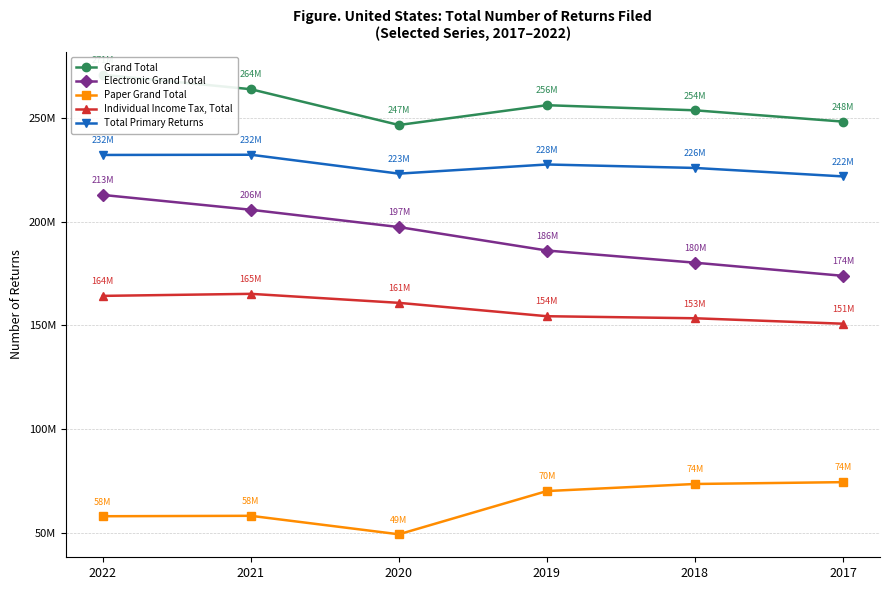

Where does the Electronic Grand Total series first go above 197439720?

2022